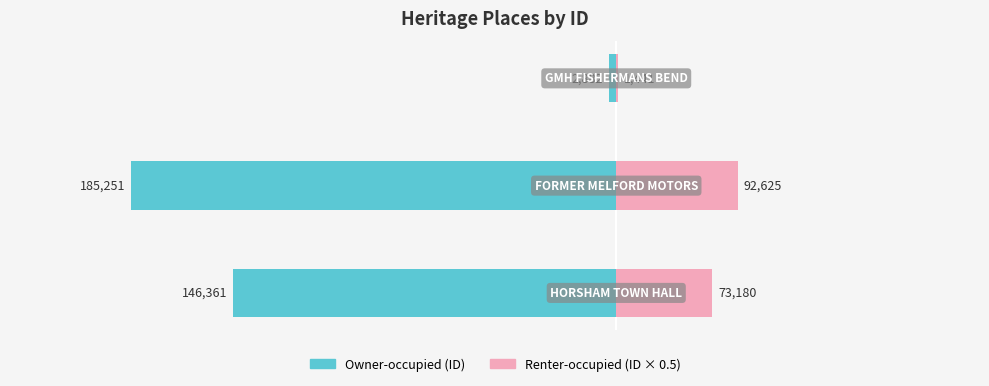

Which series has the widest spread of values?

Owner-occupied